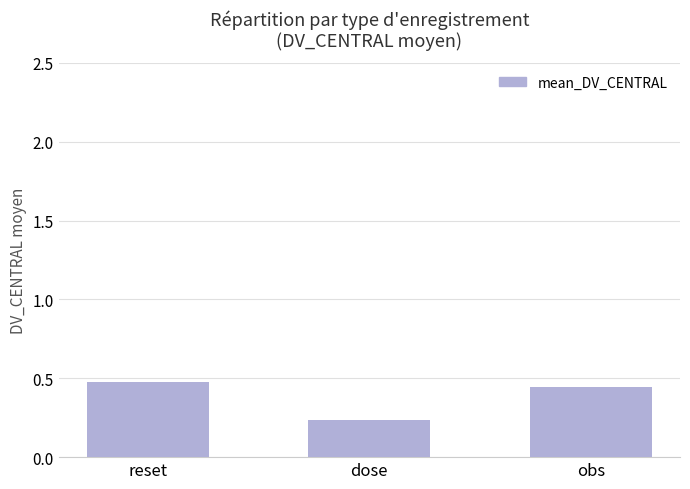

At which category does the chart reach its minimum across all series?

dose